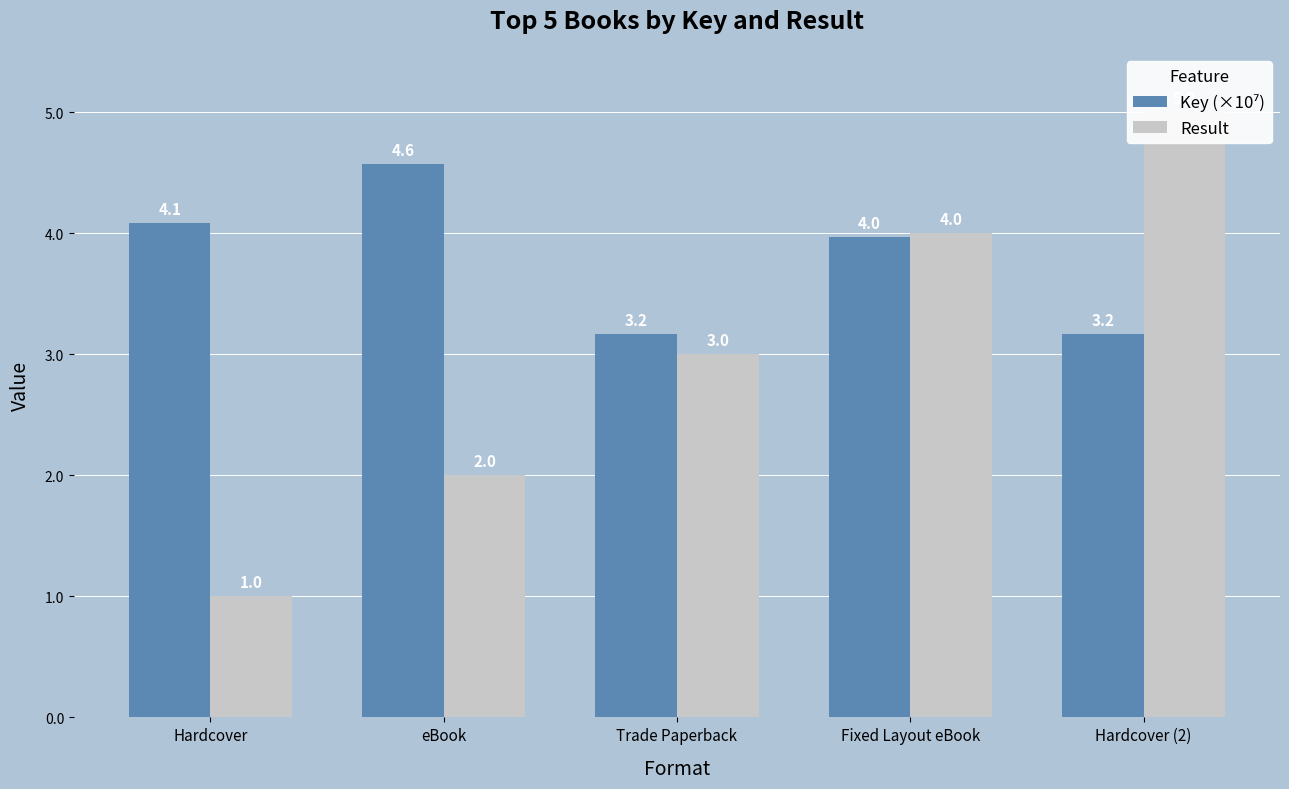

Is it true that Result equals 0.6 at Trade Paperback?

False